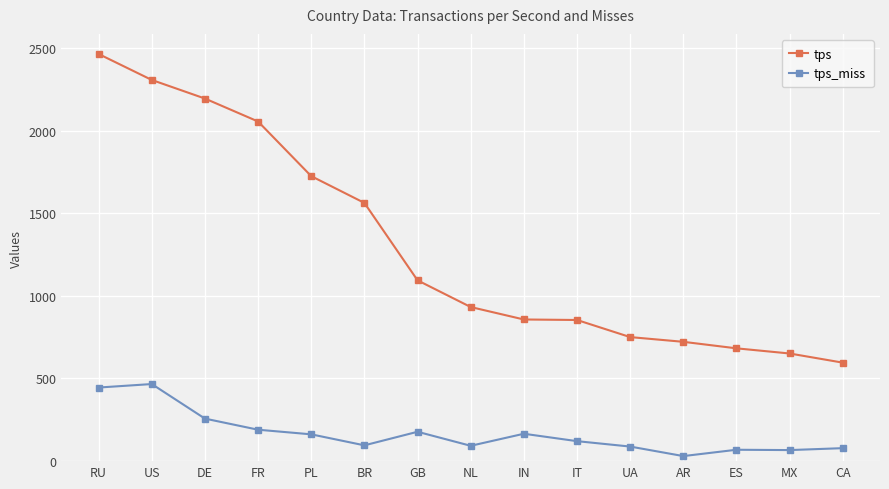

True or false: tps_miss and tps cross at least once.

False